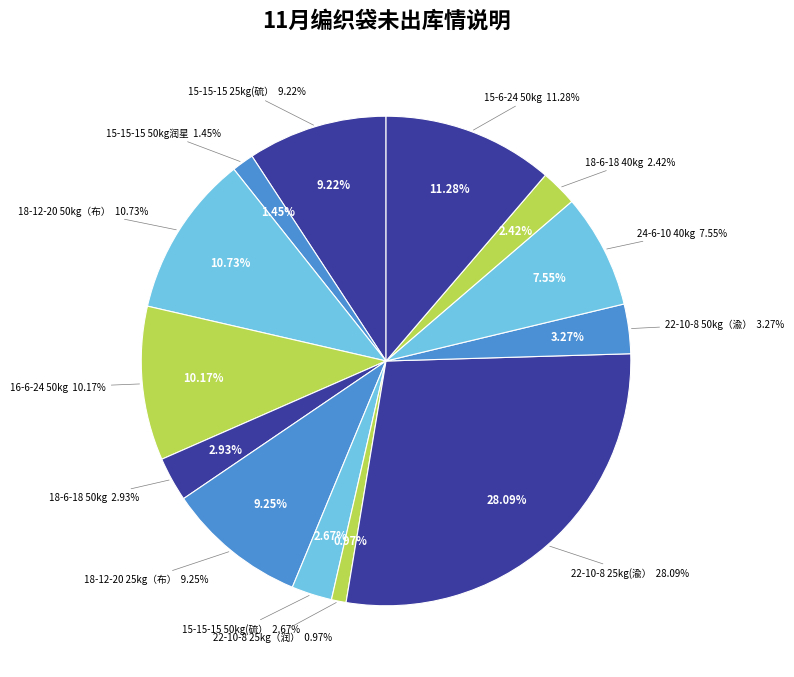

Count the number of slices in the pie.

13